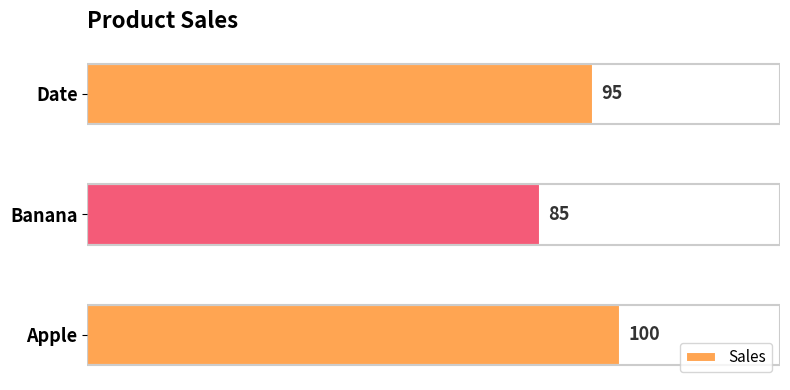

Does the chart contain any negative values?

No